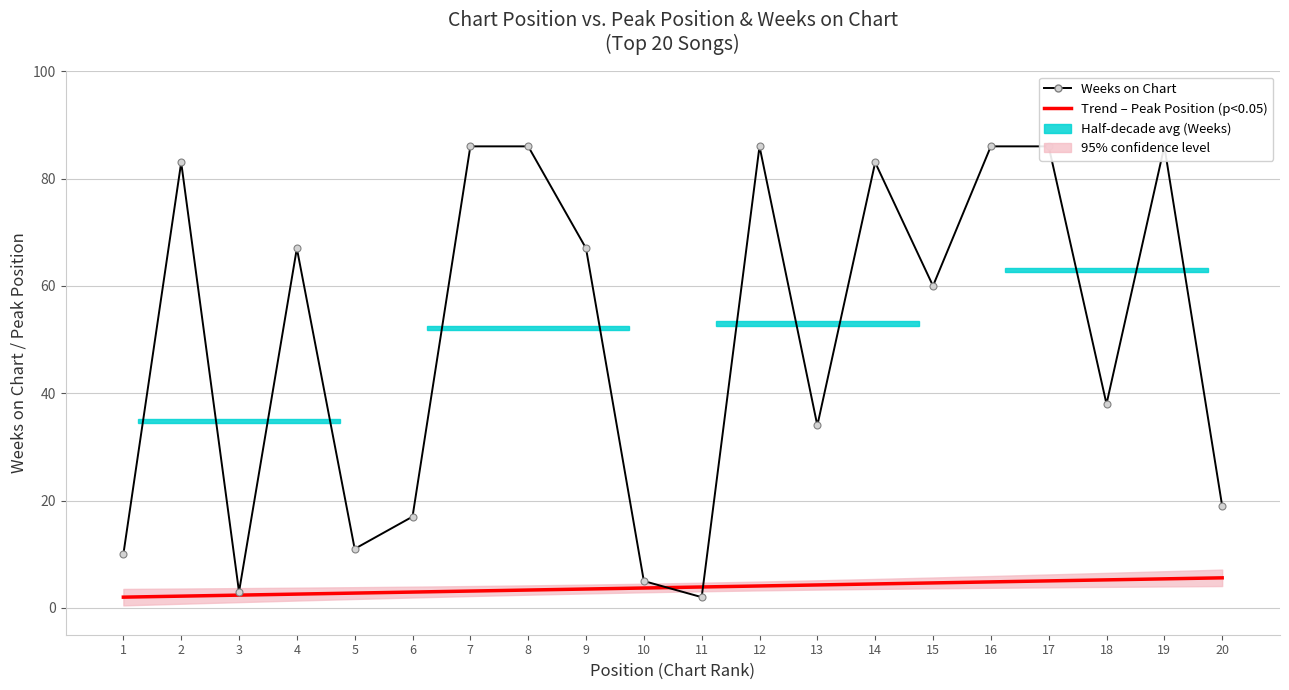

What is the spread (max minus min) of values at 17?

81.0